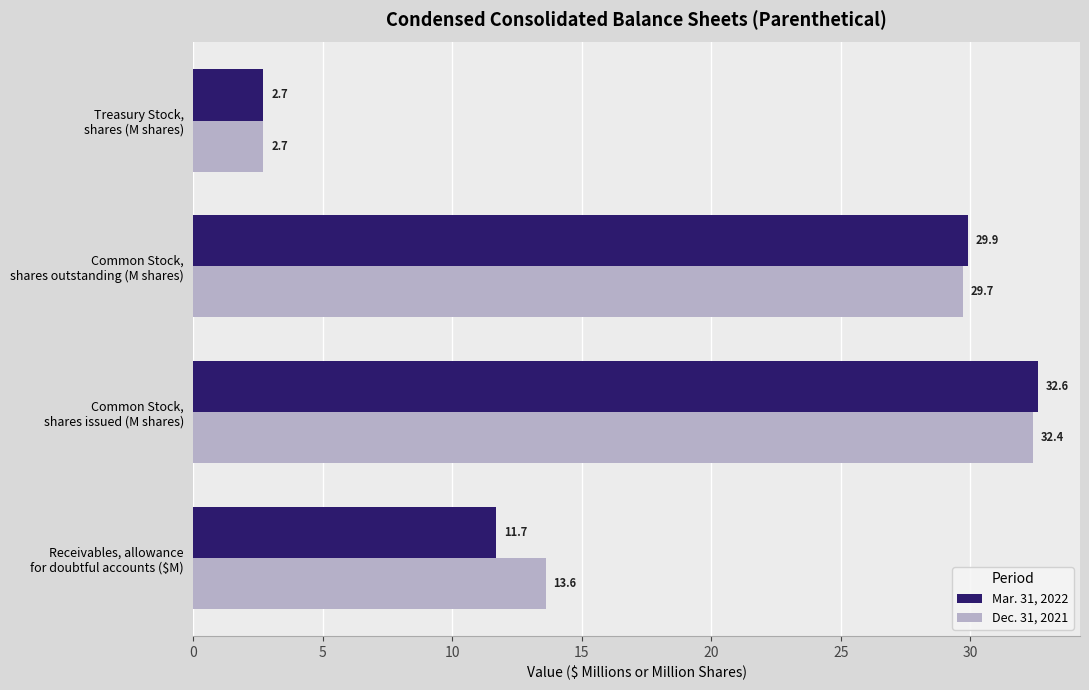

What are all the series names shown in the legend?

Mar. 31, 2022, Dec. 31, 2021